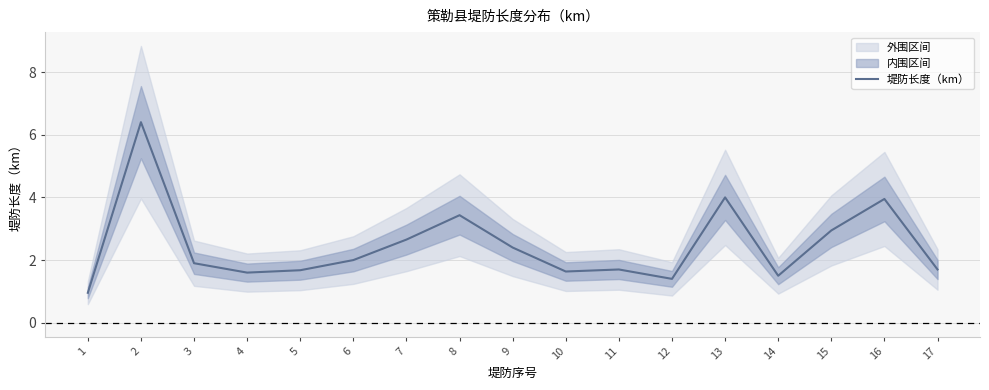

Which category has the lowest value across all series?

1